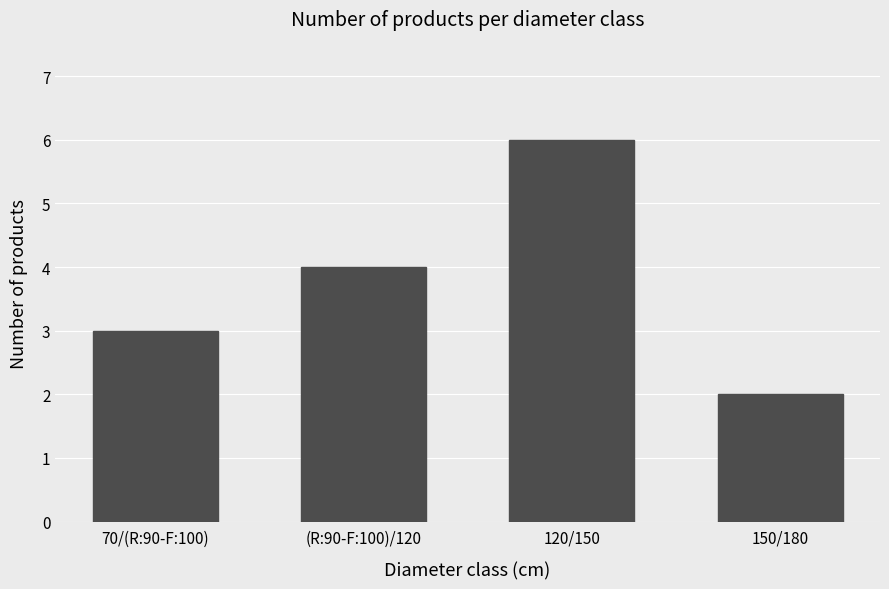

Approximately how many times larger is the value at 120/150 compared to 70/(R:90-F:100)?

2.0